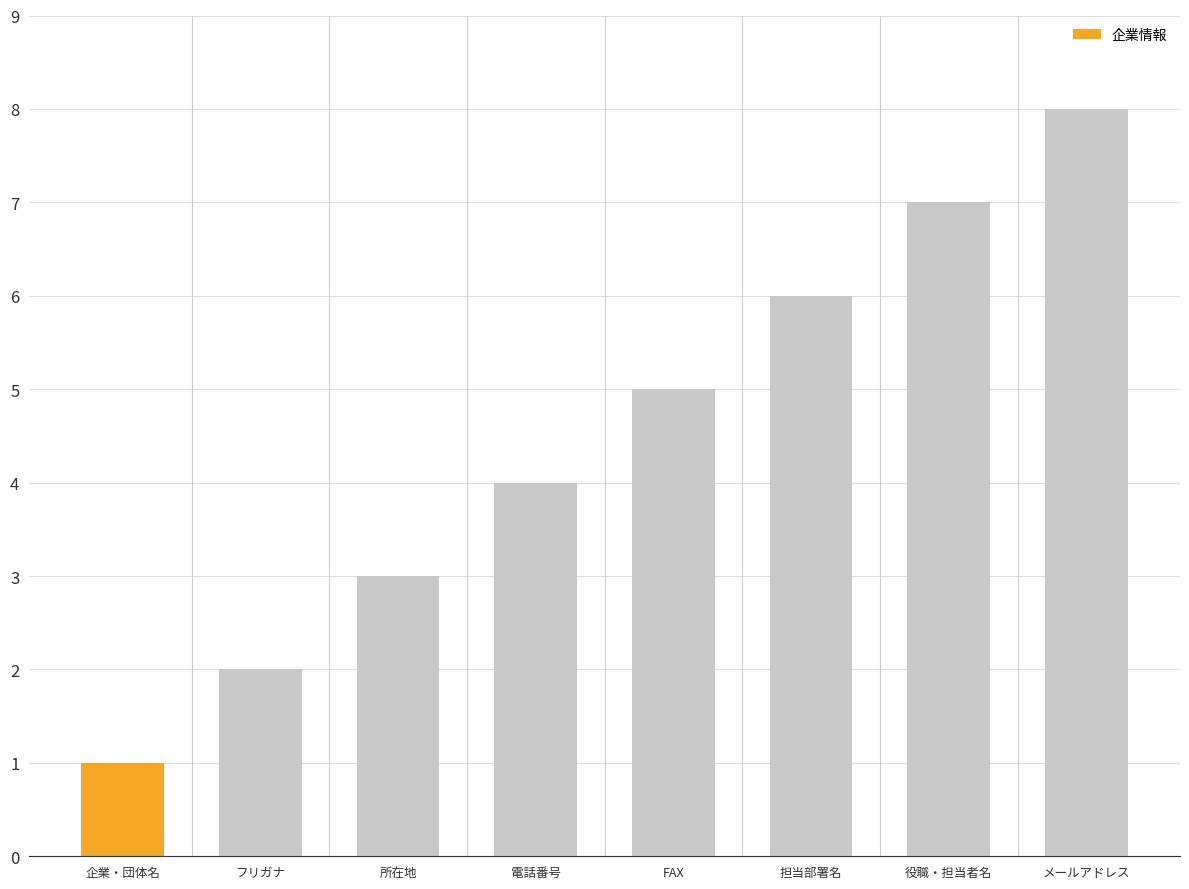

What is the value of the 5th bar from the left?

5